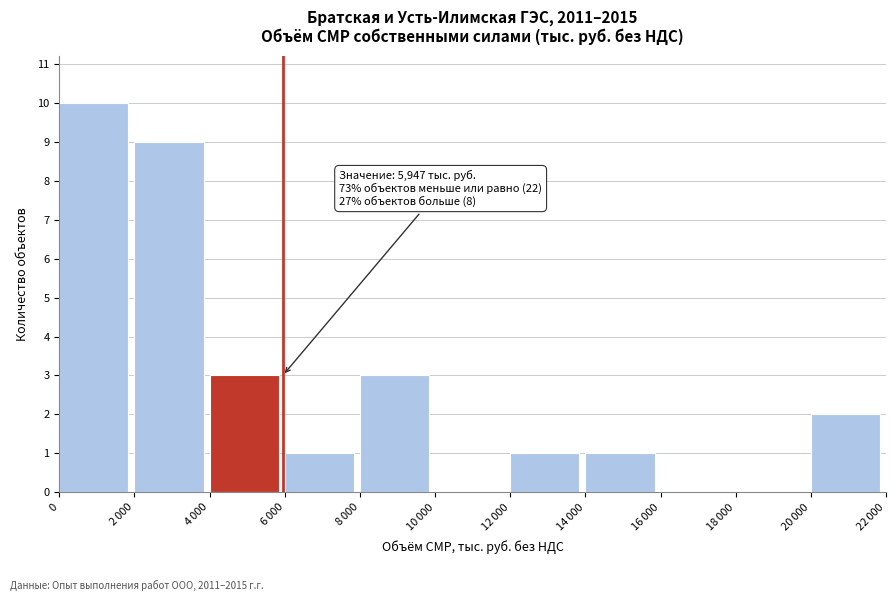

What is the maximum value shown in the chart?

10